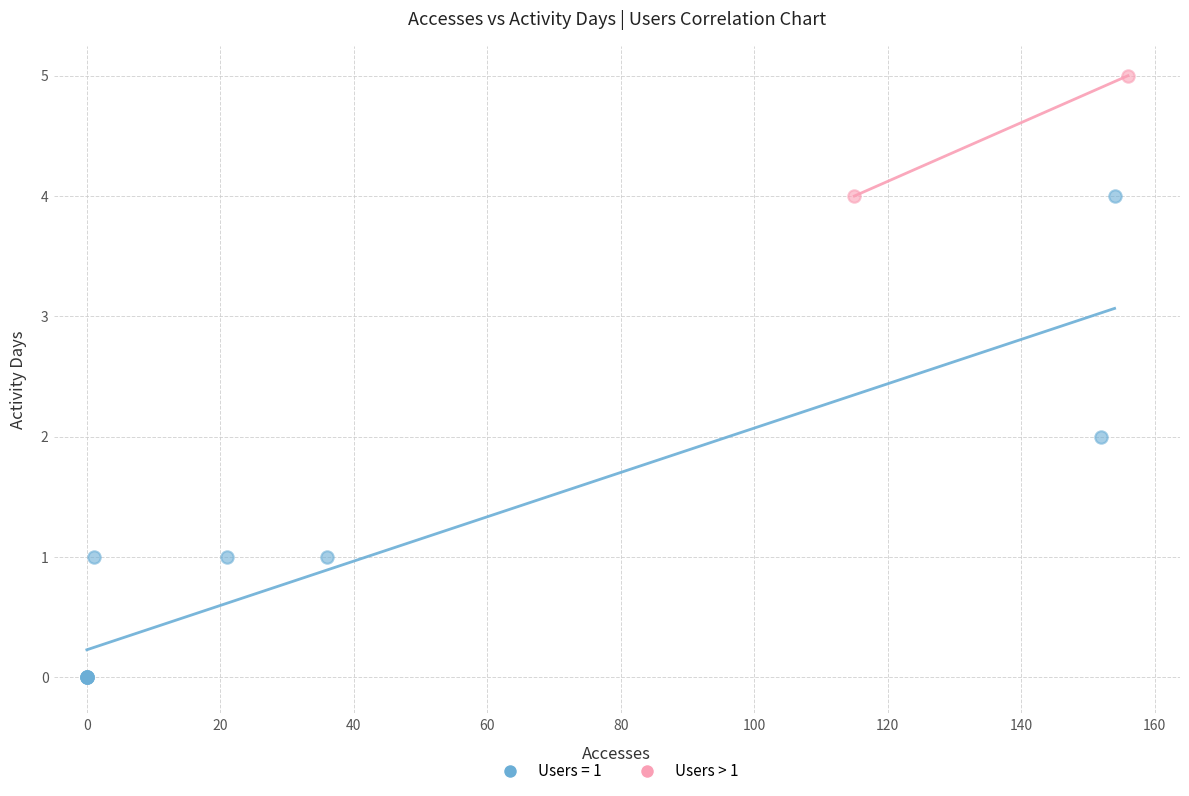

What are all the series names shown in the legend?

Users = 1, Users > 1